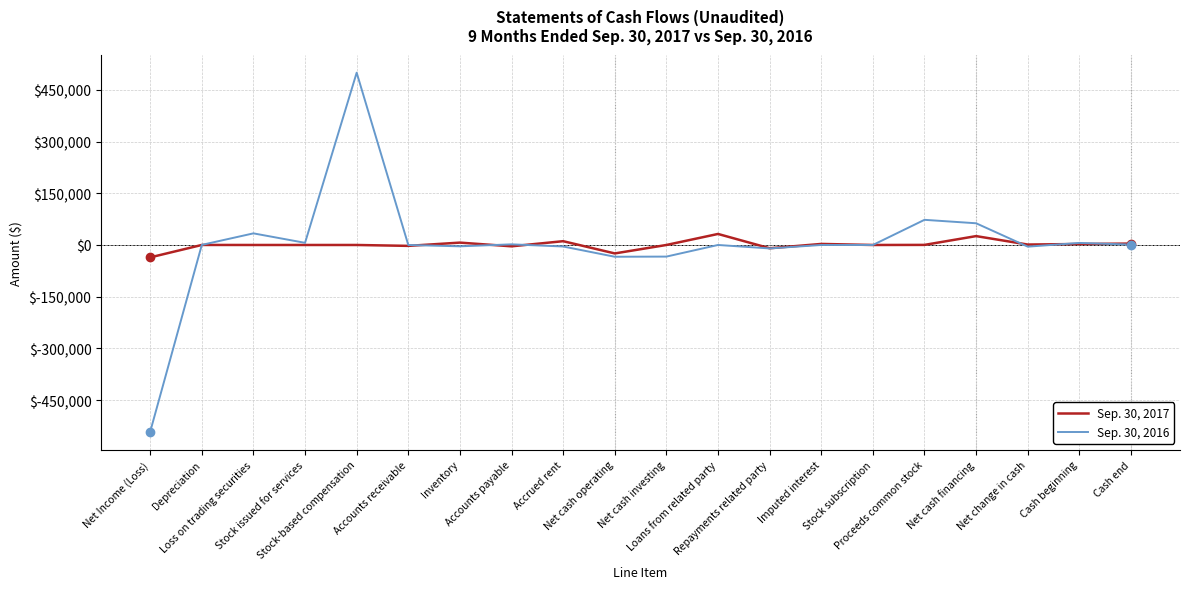

Which category has the highest value across all series?

Stock-based compensation